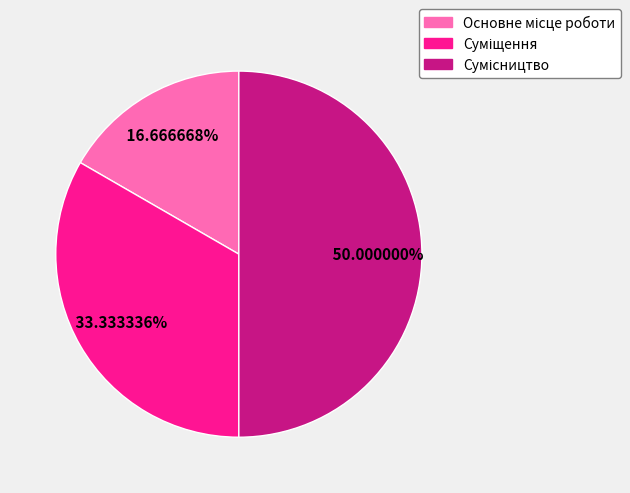

To the nearest percent, what percentage of the pie is Основне місце роботи?

17%